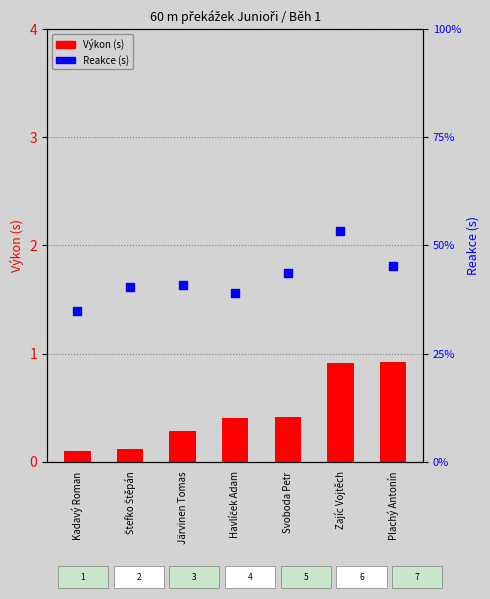

At which category is the sum across all series the highest?

Zajíc Vojtěch